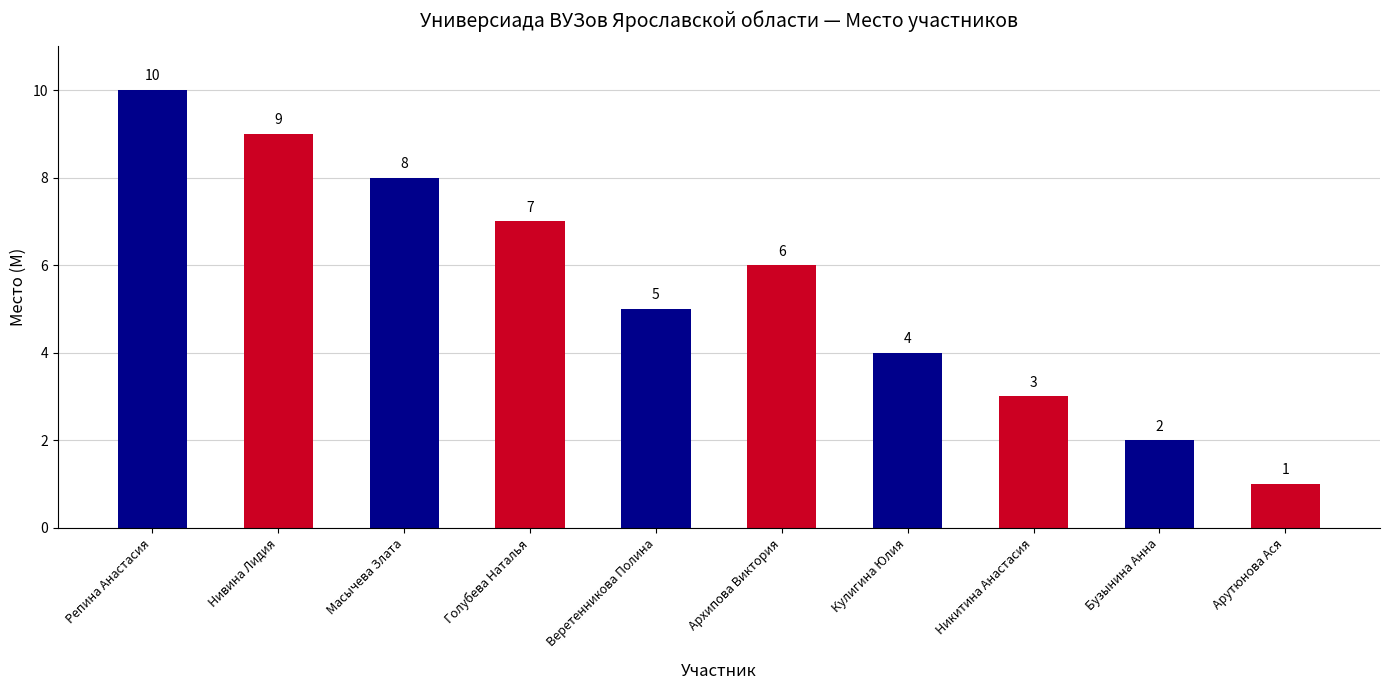

Reading left to right, extract all data points from this chart.

10	9	8	7	5	6	4	3	2	1